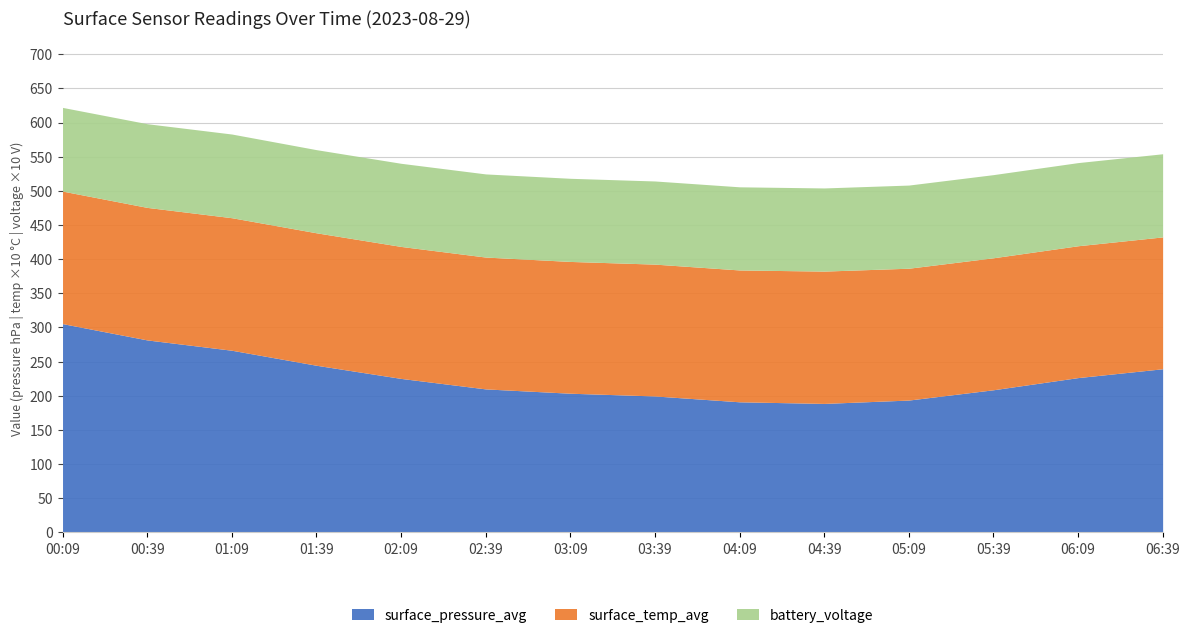

What is the total value across all series at 04:09?

505.9